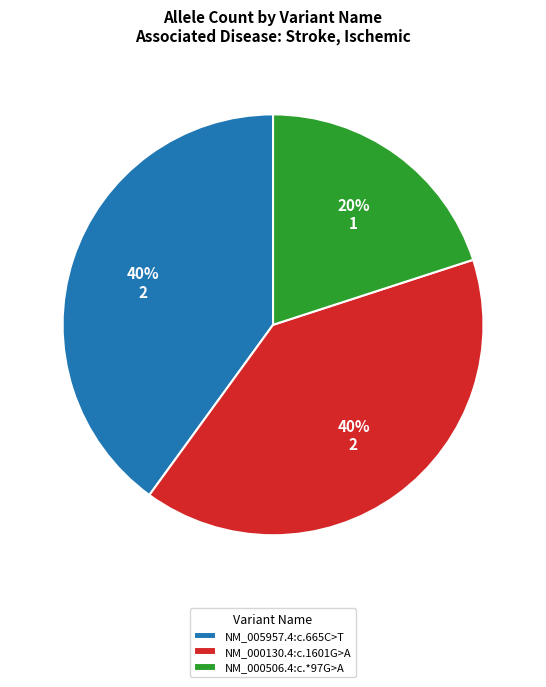

Is there any slice that represents more than half of the pie?

No